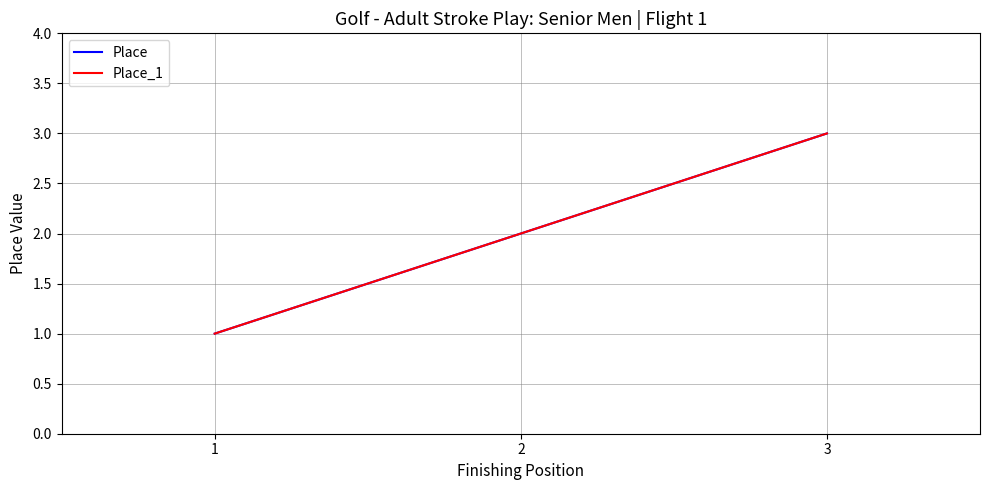

Does the chart have visible grid lines?

Yes